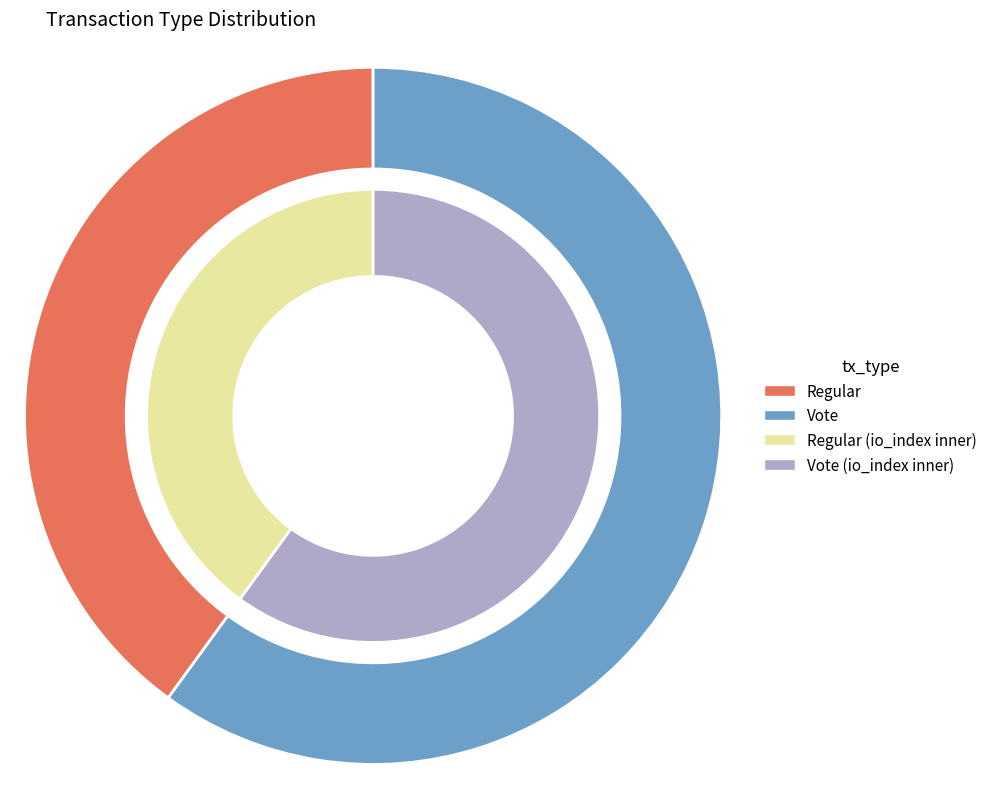

Does any single category account for the majority?

Yes